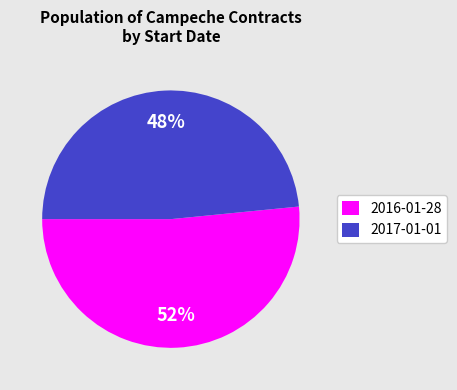

What percentage is the 2017-01-01 slice, to the nearest percent?

48%